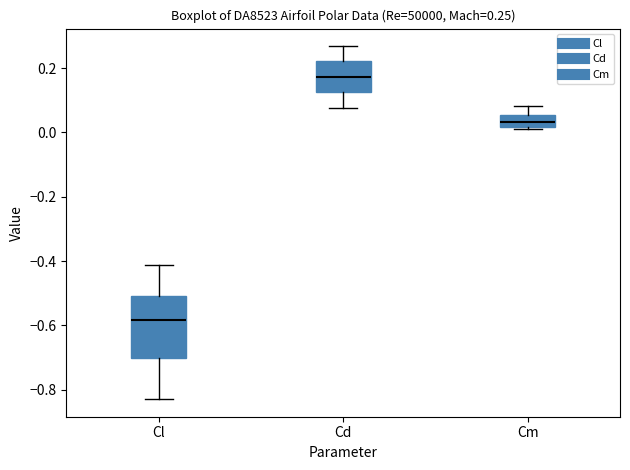

Which box's median line is the lowest?

Cl